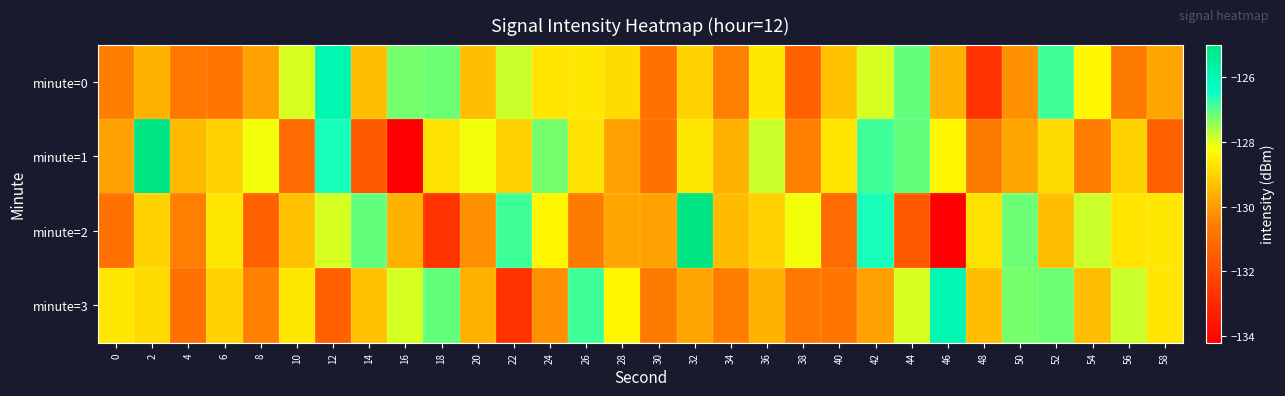

How many series are shown in this chart?

4